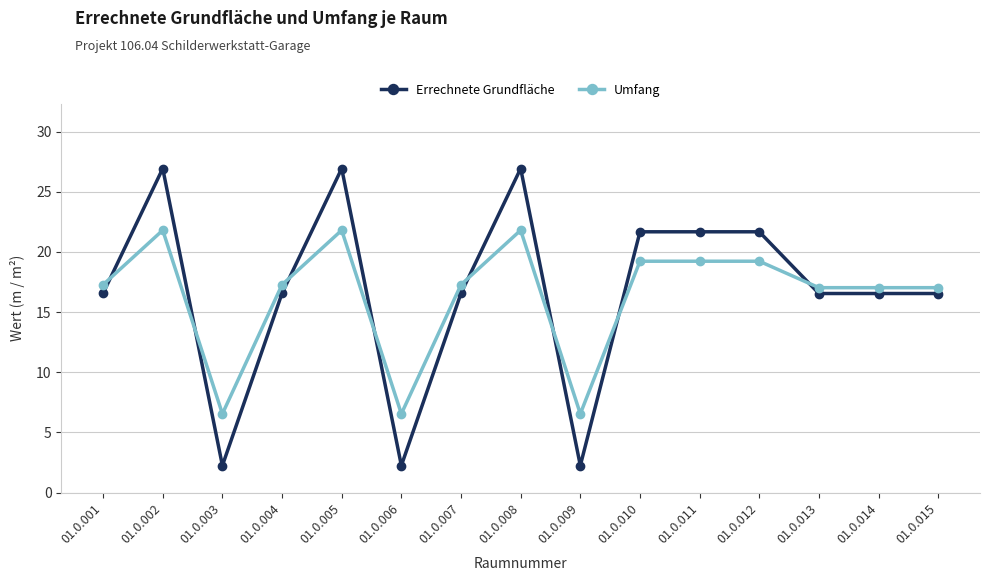

Rank the series at 01.0.010 from lowest to highest value.

Umfang, Errechnete Grundfläche